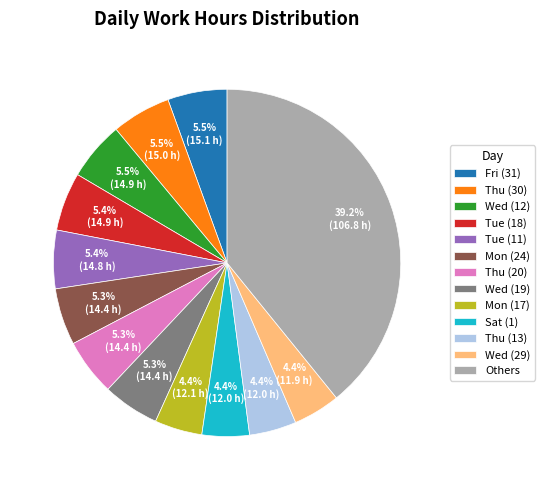

What portion of the pie excludes Mon (17)?

95.6%